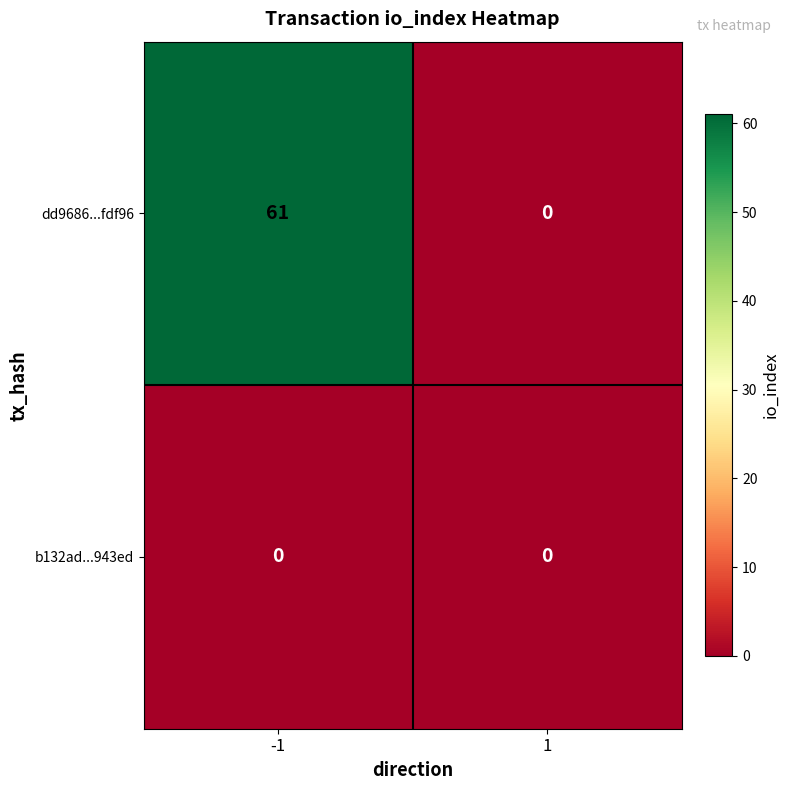

The value of b132ad...943ed at 1 is 0. True or false?

True